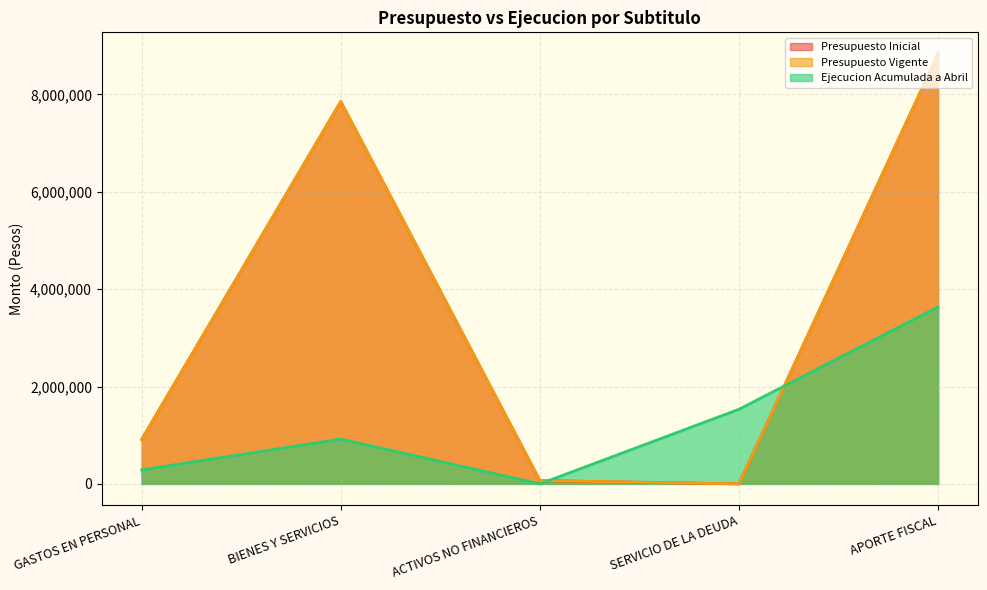

True or false: Ejecucion Acumulada a Abril has more than 1 interior local peaks.

False